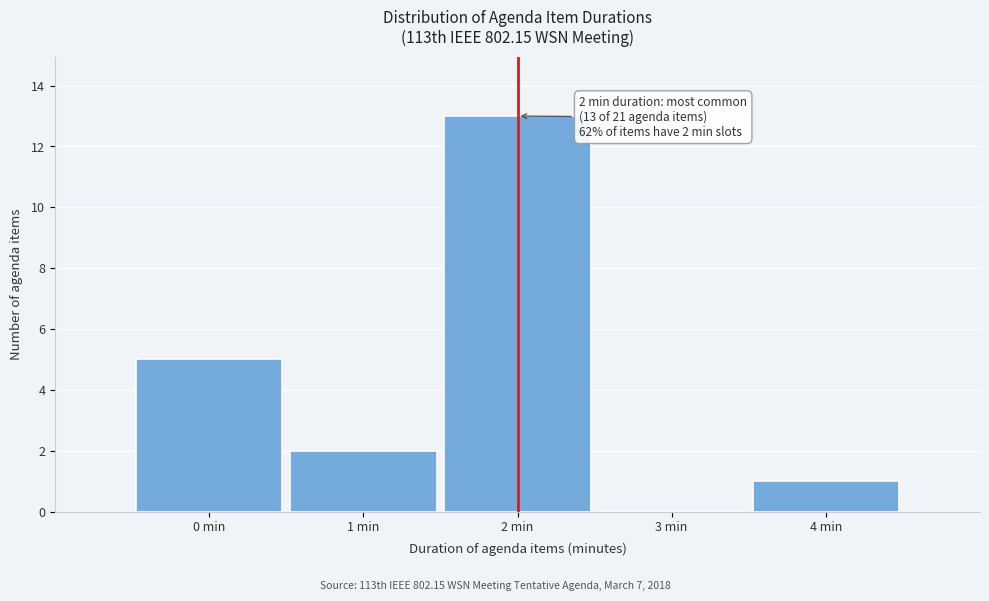

Over which range of the x-axis is the bar tallest?

1.5 to 2.5